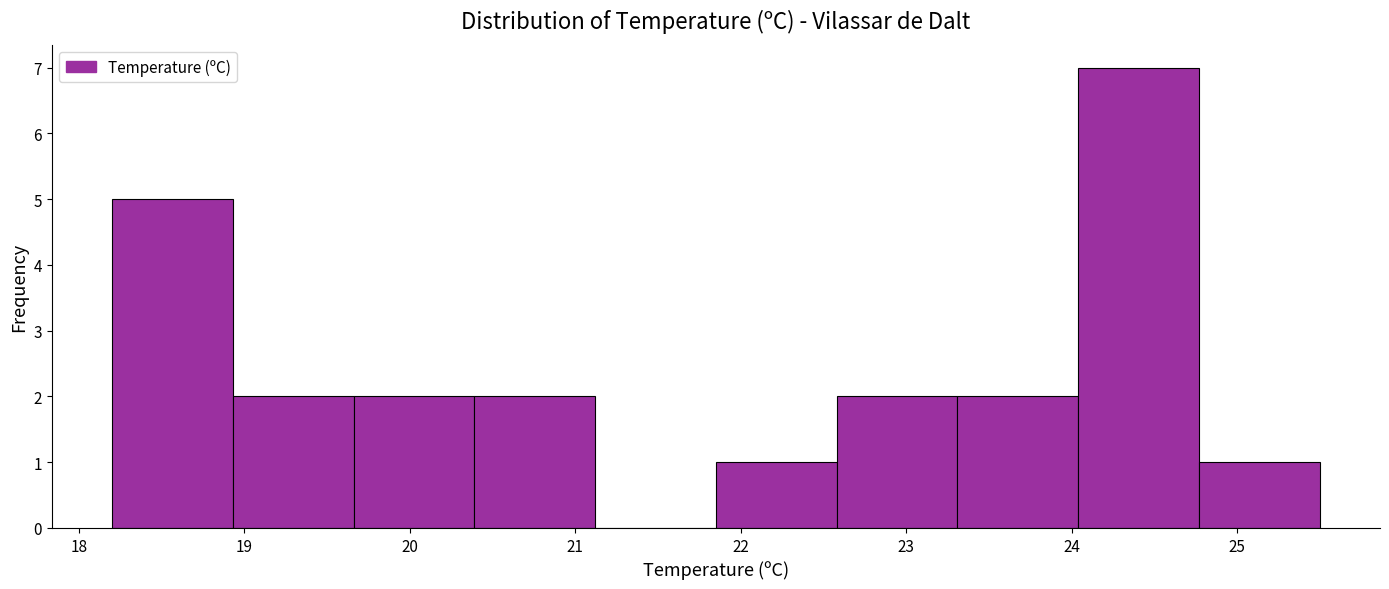

How tall is the bar that spans 22.58 to 23.31 on the x-axis? Neither the bar edges nor the heights are printed on the chart, so give them approximately, as read against the axes.

2